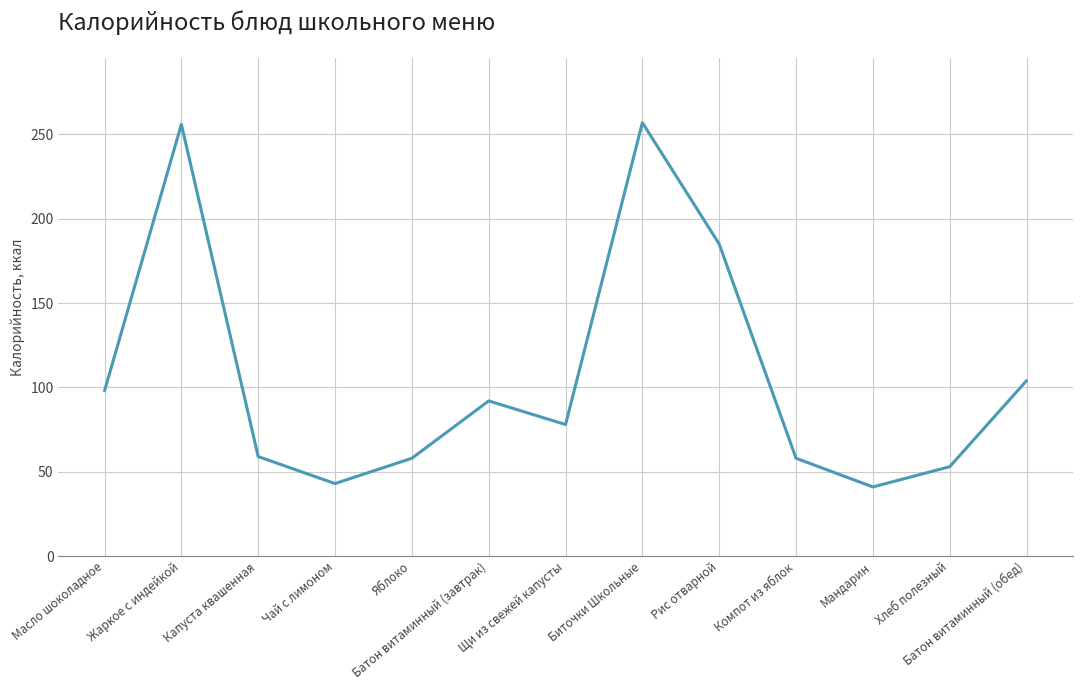

True or false: the data shows 185 at Рис отварной.

True